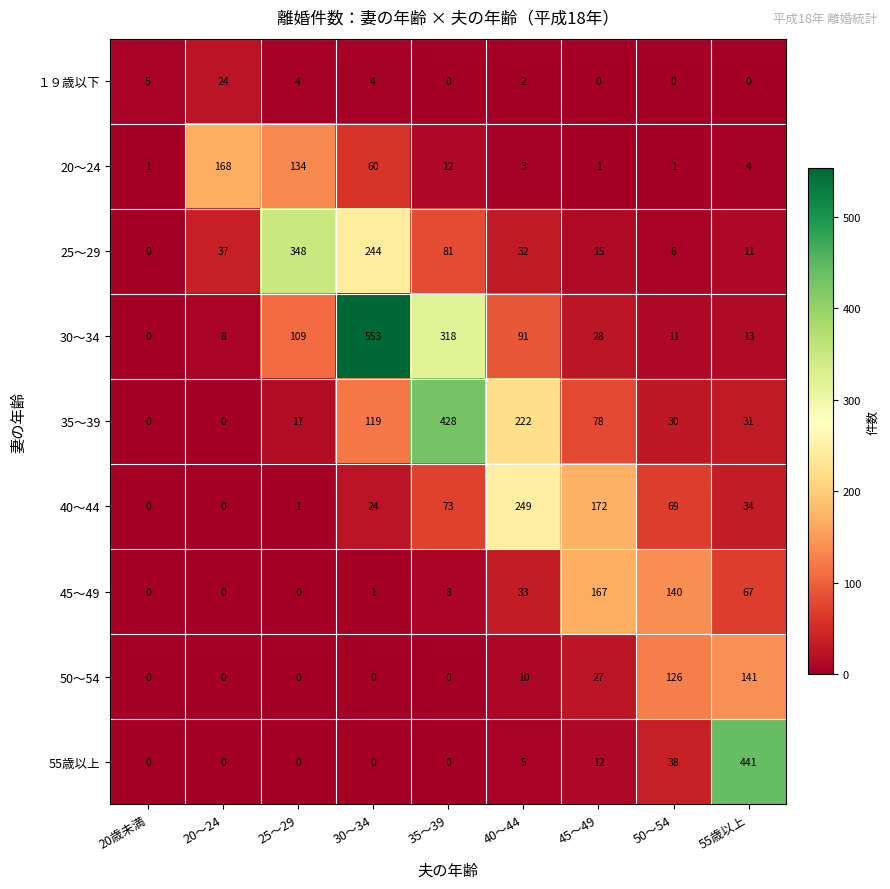

Where does the 30～34 series first go above 28?

25～29